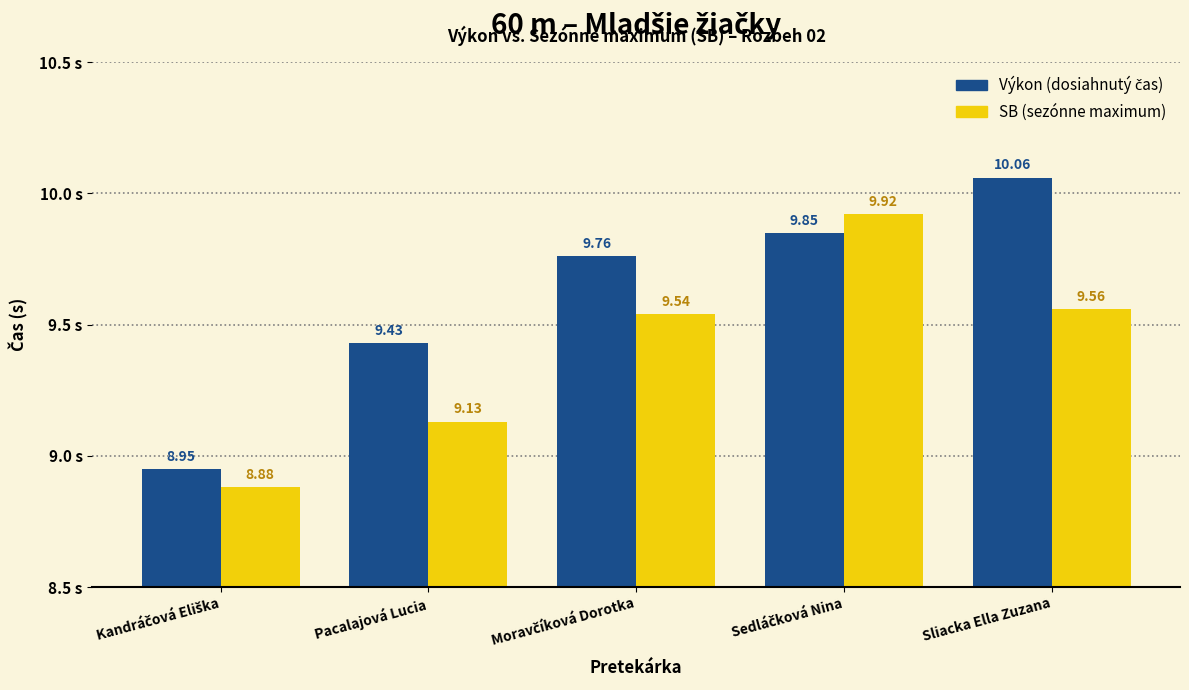

How many distinct data groups are displayed?

2